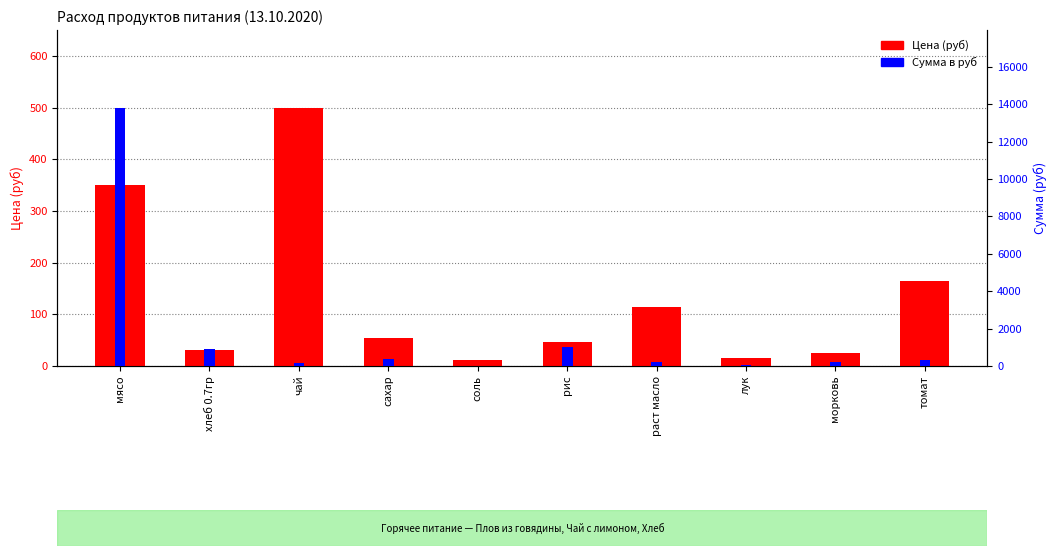

What is the difference between the highest and lowest values at морковь?

199.4